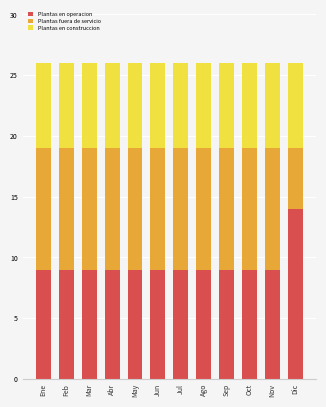

Is it true that Plantas en operacion equals 16 at Oct?

False